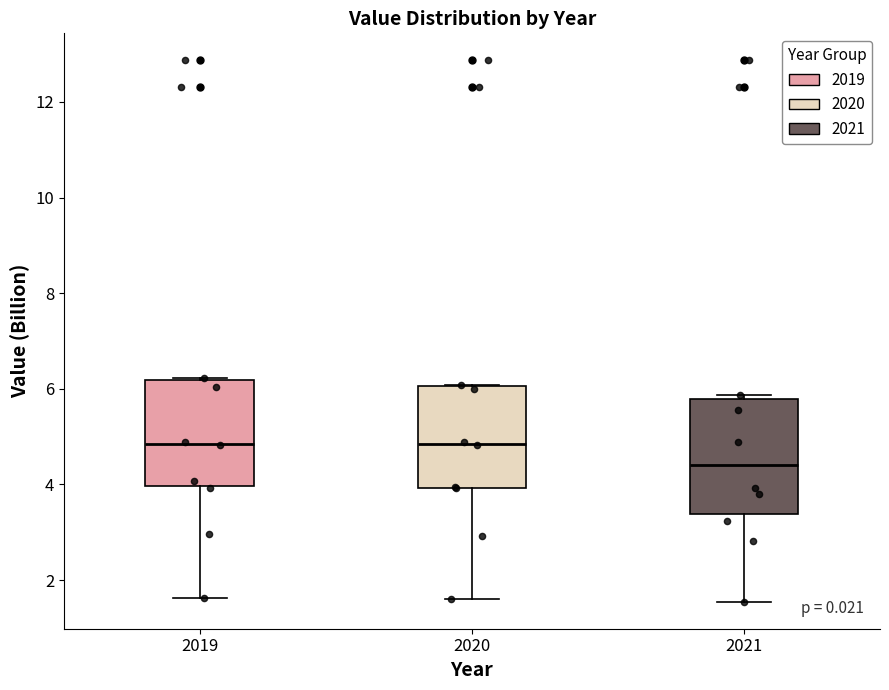

Comparing the boxes themselves (not the whiskers), which one is the tallest?

2021